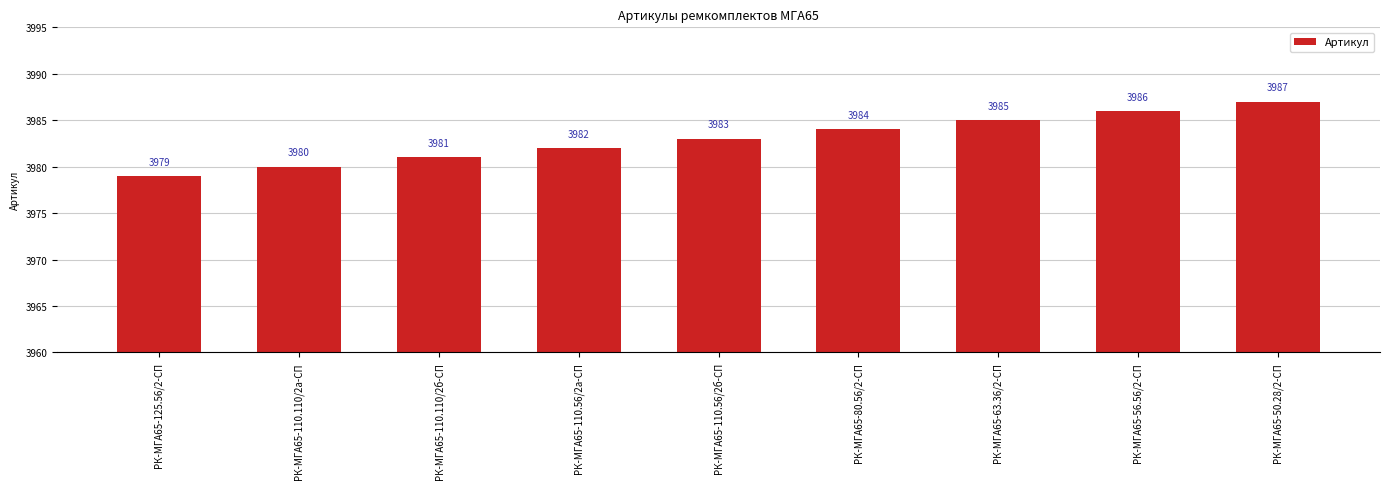

What is the difference between the maximum and second lowest values?

7